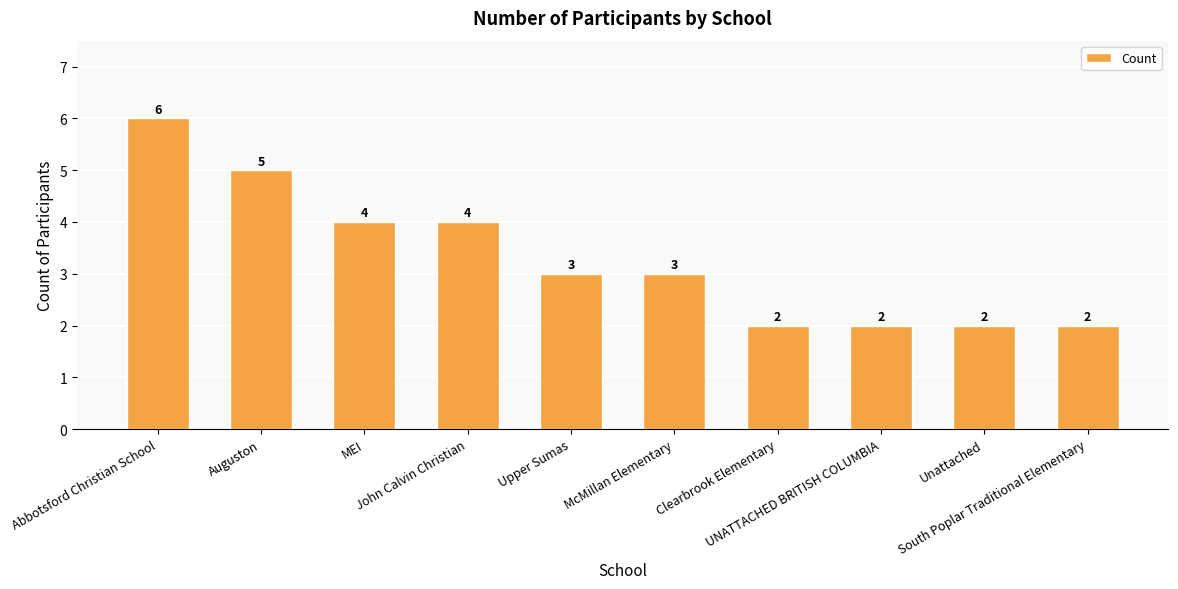

What is the label of the 2nd bar from the right?

Unattached